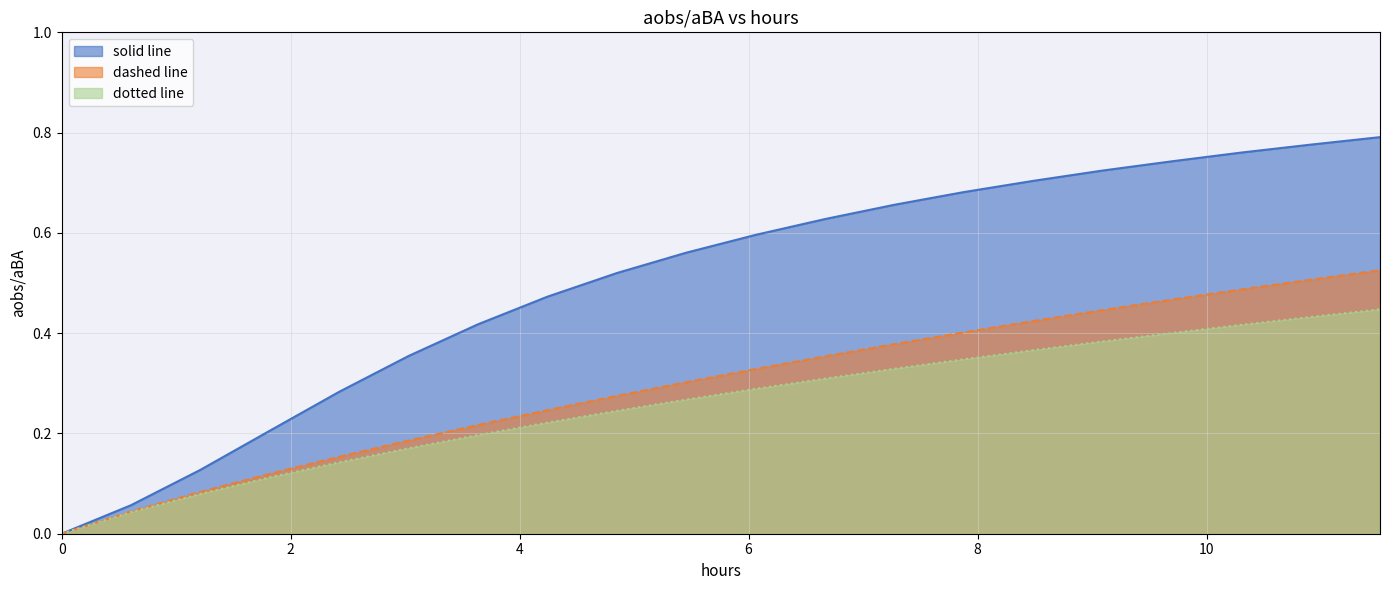

What is the sum of all dotted line values?

5.2